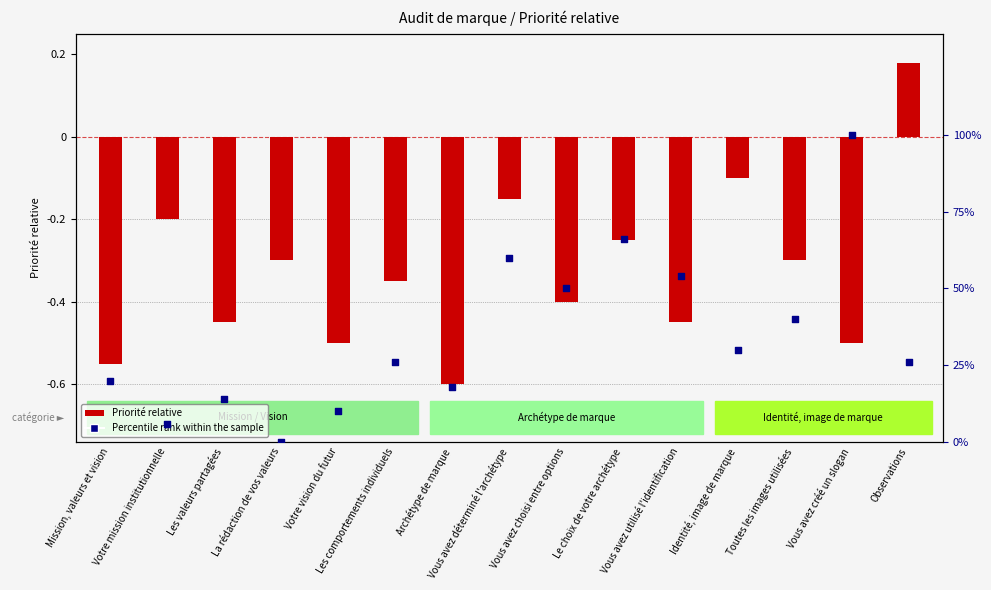

What are all the series names shown in the legend?

Priorité relative, Percentile rank within the sample